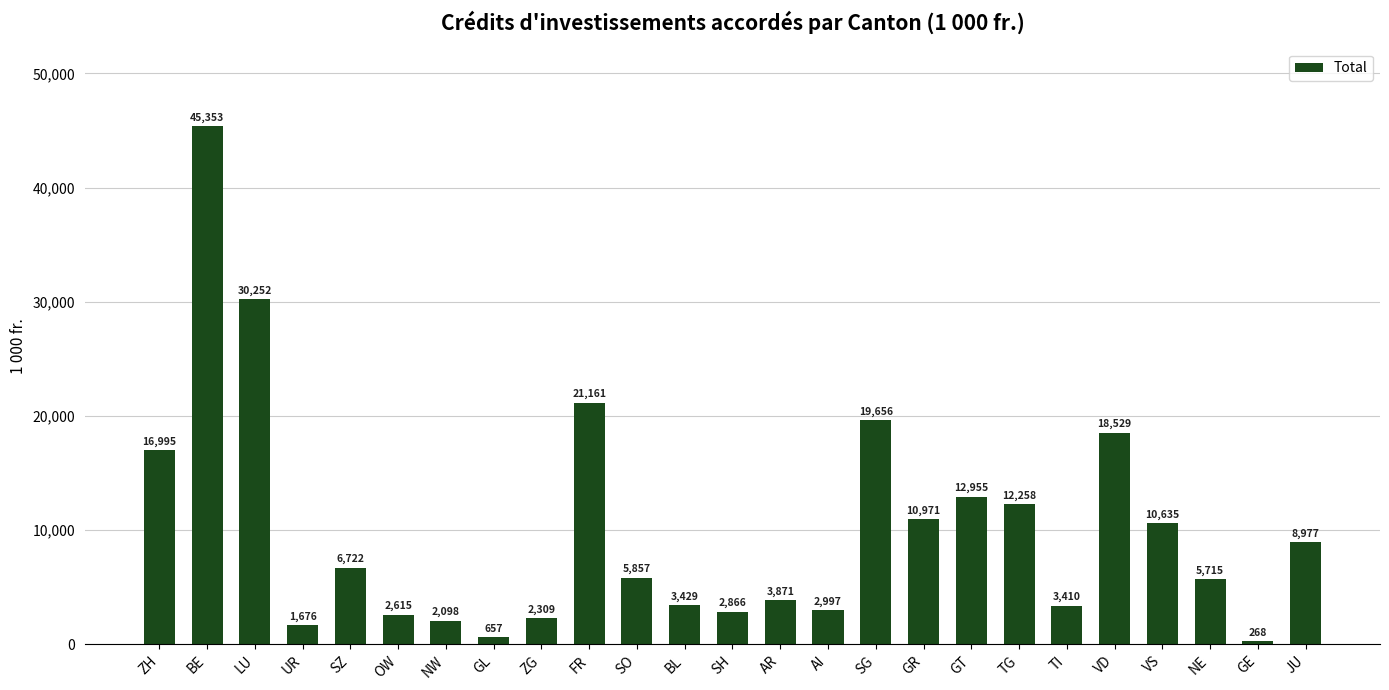

What is the sum of all values?

252231.8